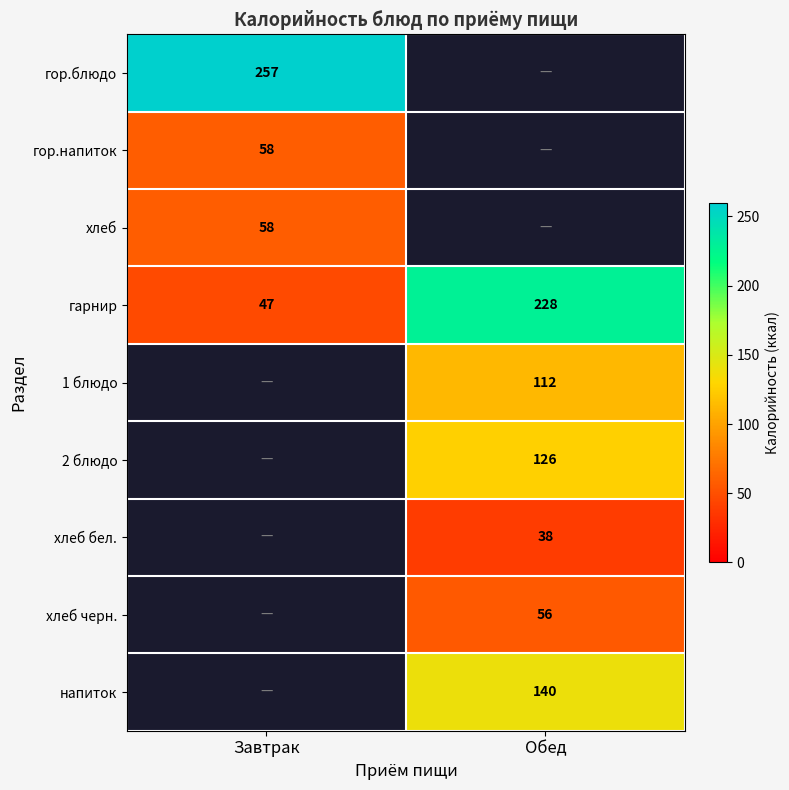

True or false: 2 блюдо has a value of 74 at Обед.

False